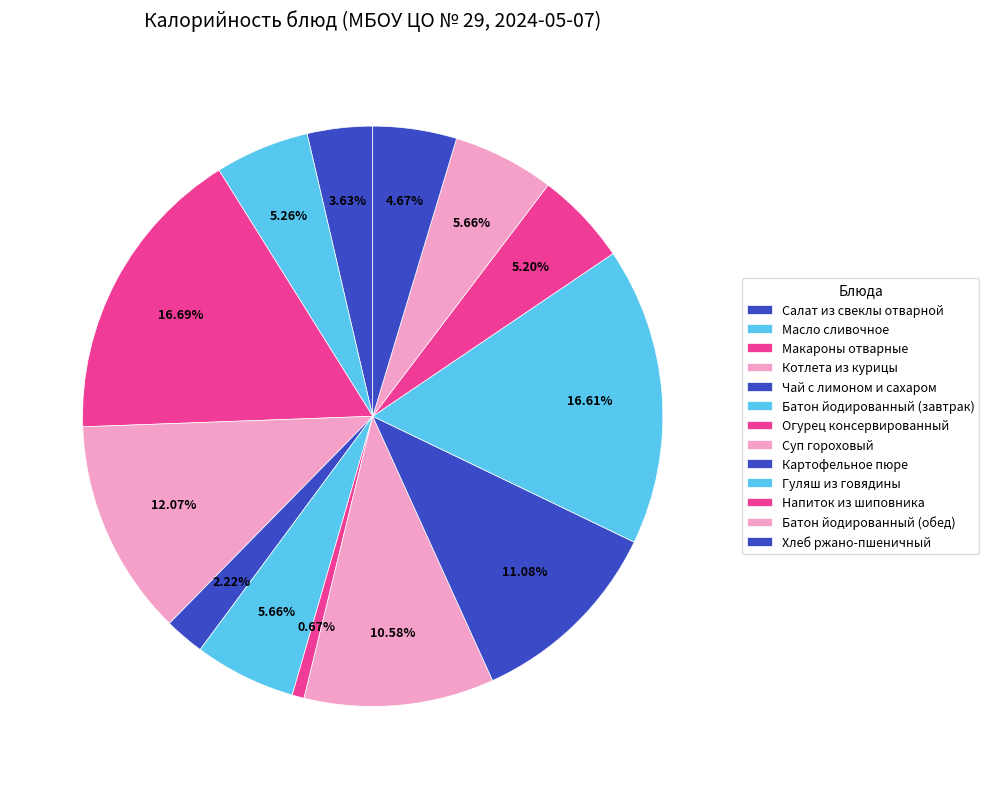

Count the number of slices in the pie.

13